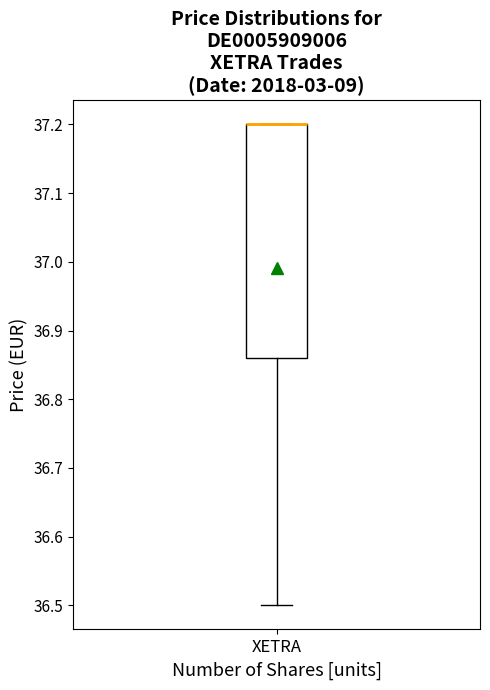

Read this box plot against the y-axis: the position of the median line, the range covered by the box, and the ends of both whiskers. The values are not printed on the chart, so give them approximately, as read against the axis.

median 37.20 (drawn on the box's upper edge), box 36.86 to 37.20, whiskers 36.50 to 37.20